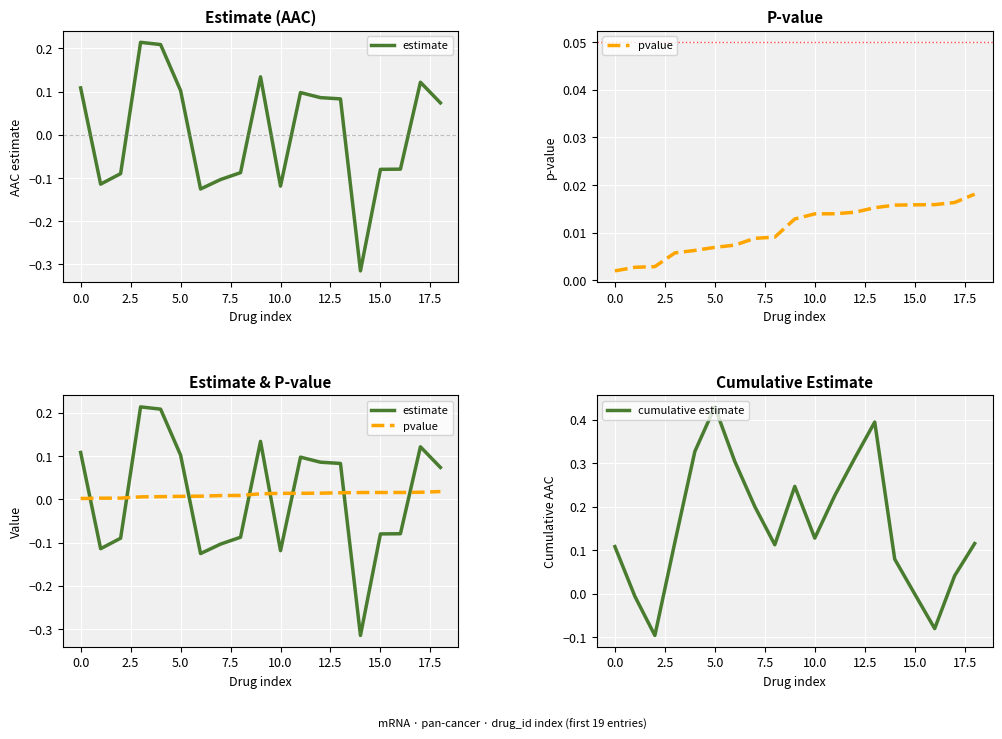

Which series has the widest spread of values?

estimate